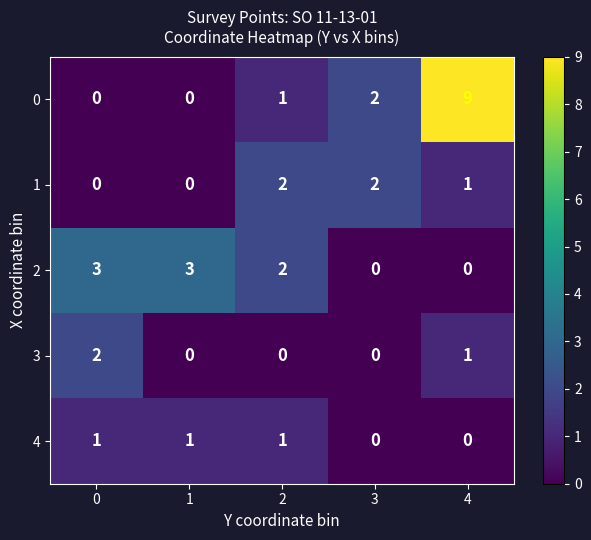

What is the maximum value shown in the chart?

9